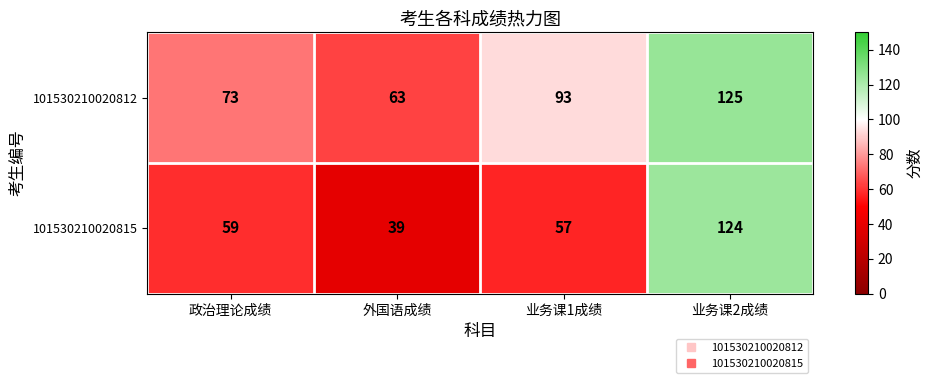

What is the greatest value displayed?

125